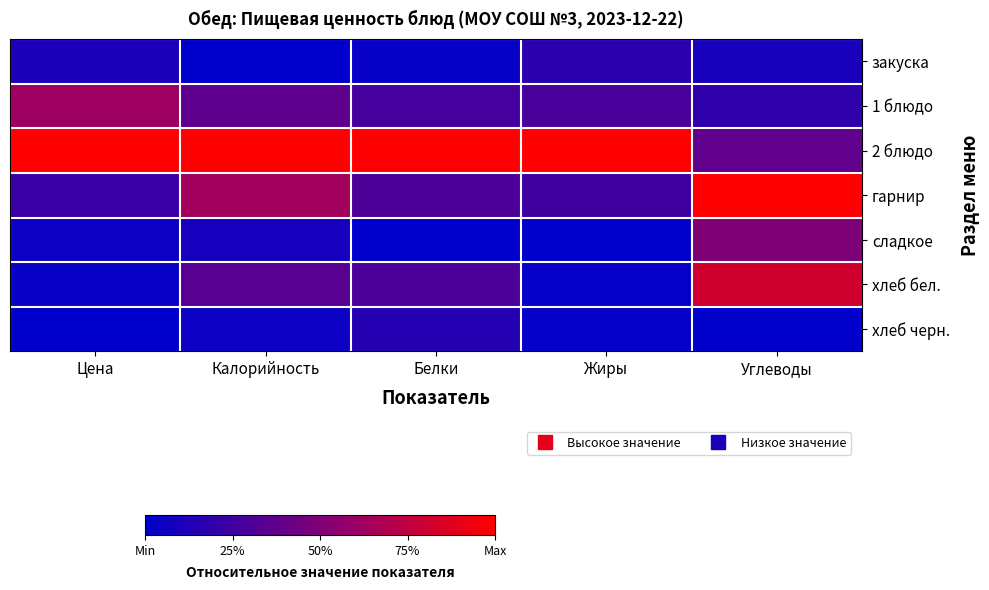

List the series in order of their peak value, lowest first.

хлеб черн., закуска, сладкое, 1 блюдо, хлеб бел., 2 блюдо, гарнир